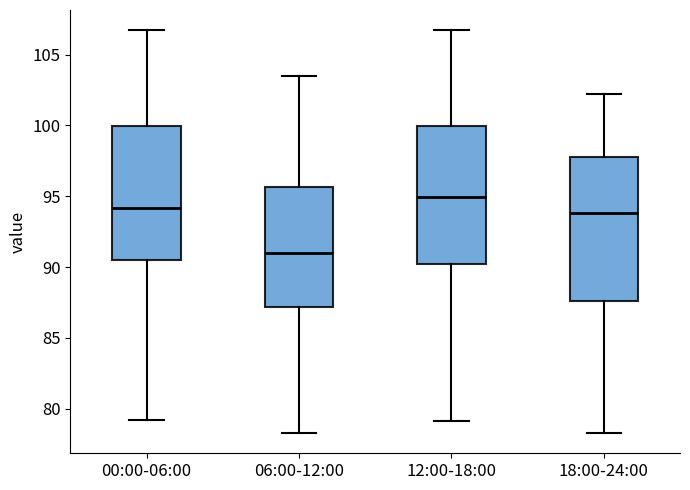

Reading left to right, read every box against the y-axis: the position of its median line, the range the box covers, and the ends of its whiskers. The values are not printed on the chart, so give them approximately, as read against the axis.

00:00-06:00: median 94.0, box 90.5 to 100.0, whiskers 79.0 to 106.5
06:00-12:00: median 91.0, box 87.0 to 95.5, whiskers 78.5 to 103.5
12:00-18:00: median 95.0, box 90.0 to 100.0, whiskers 79.0 to 106.5
18:00-24:00: median 94.0, box 87.5 to 98.0, whiskers 78.5 to 102.0